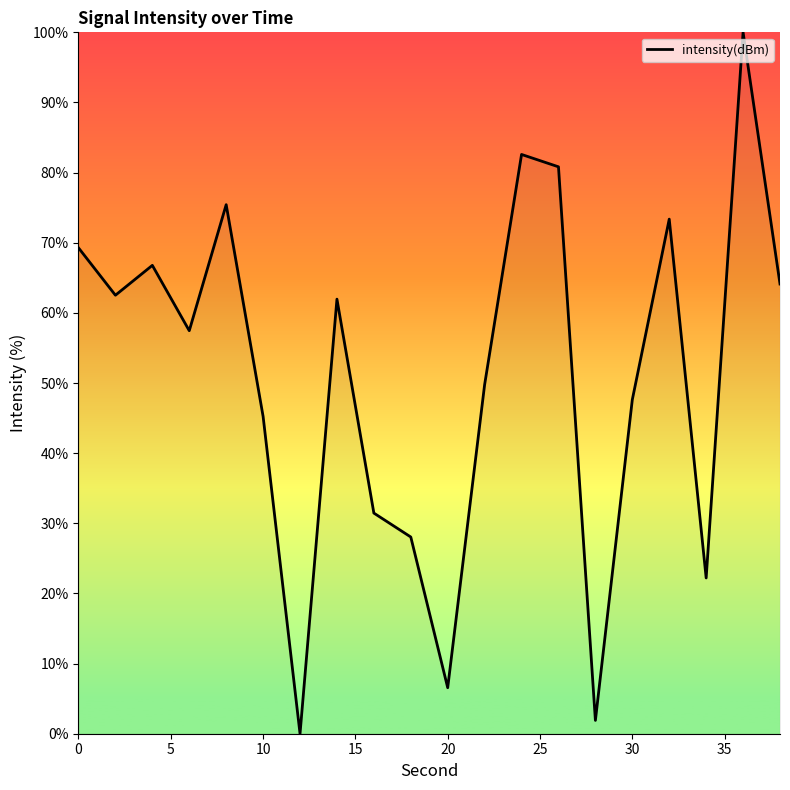

What is the difference between the maximum and minimum values?

100.0